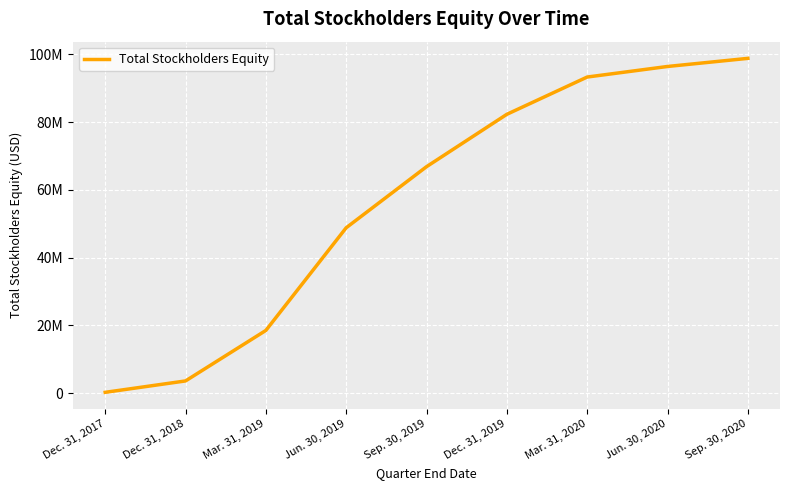

Does the chart have visible grid lines?

Yes